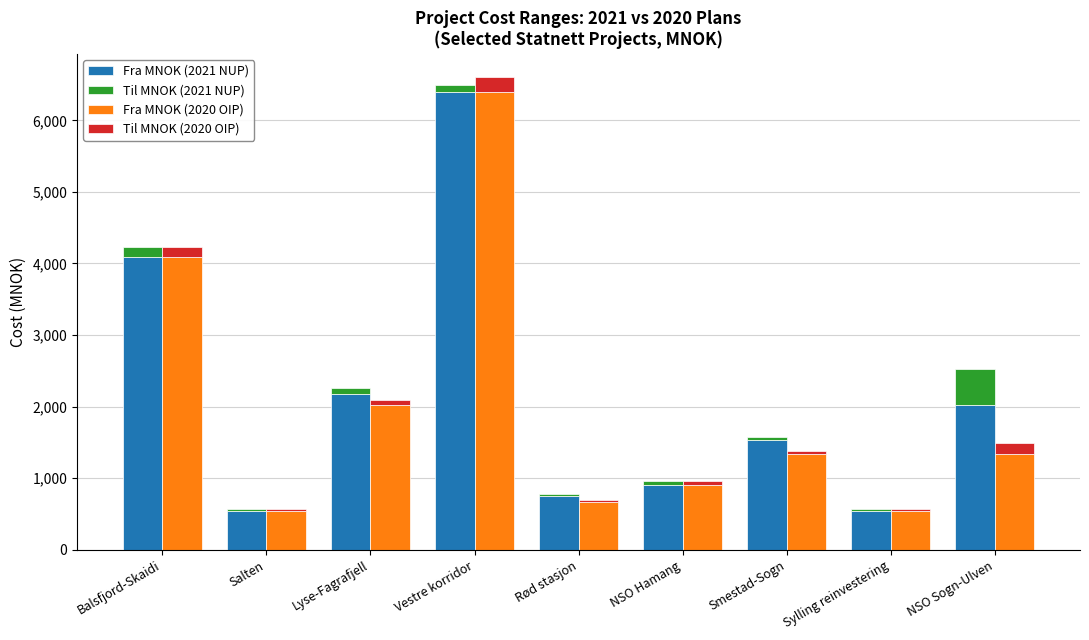

How many bars are there in total?

36